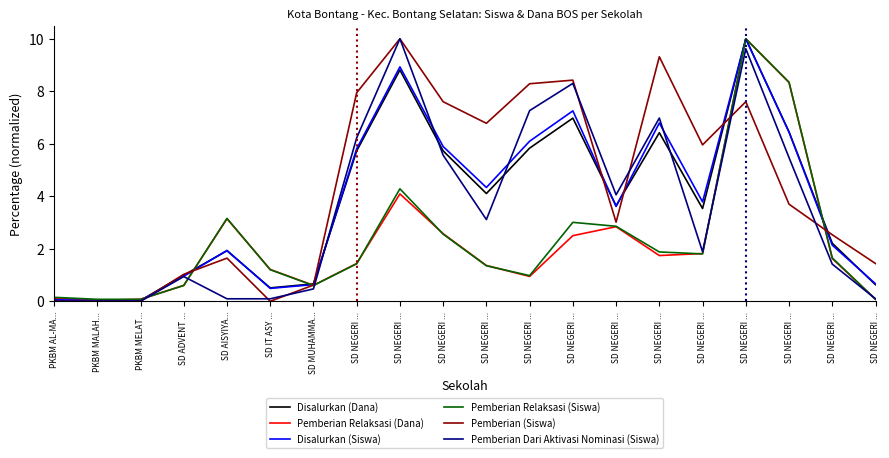

What value does the Disalurkan (Siswa) series have at SD NEGERI ...?

6.8